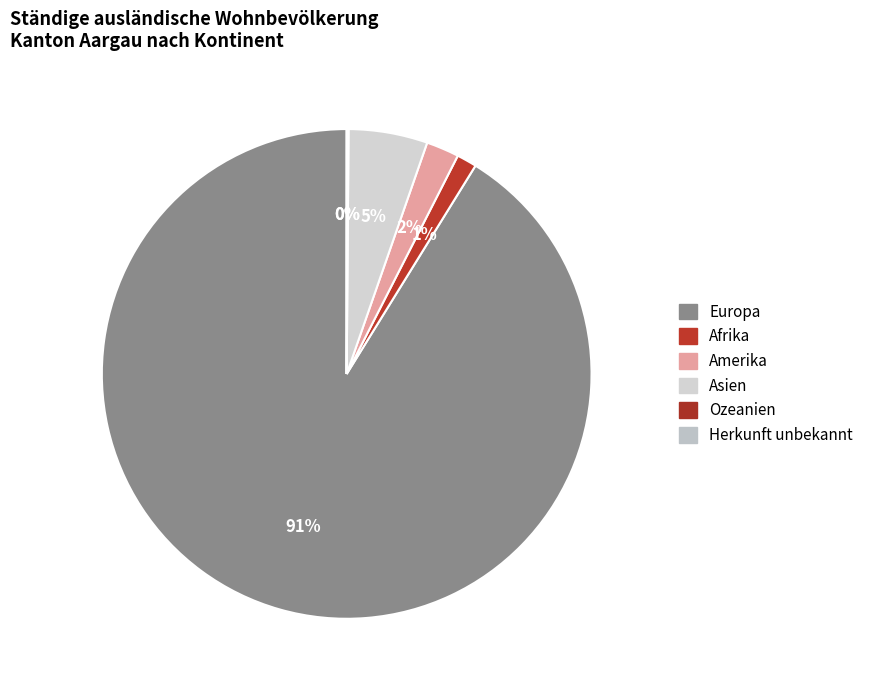

Which category has the smallest portion of the pie?

Herkunft unbekannt